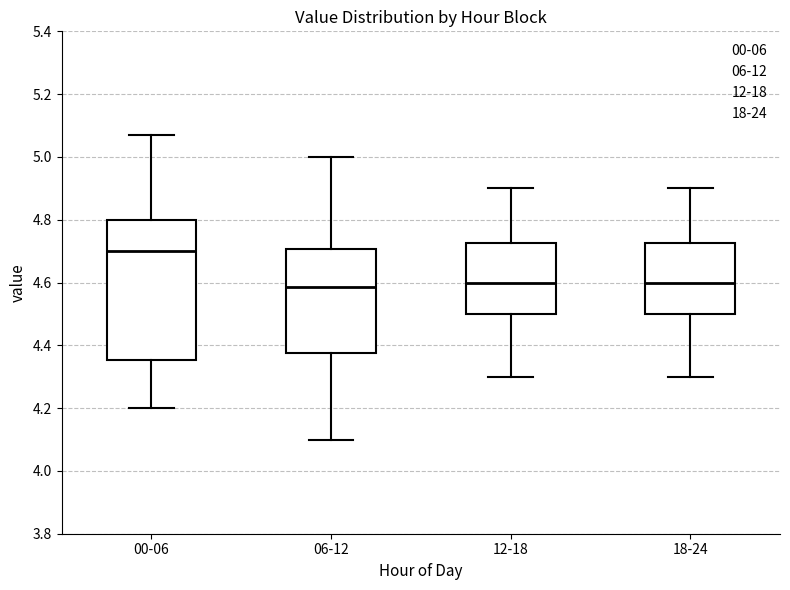

Where does the upper whisker of the box for 00-06 end on the y-axis? The values are not printed on the chart, so give them approximately, as read against the axis.

5.08